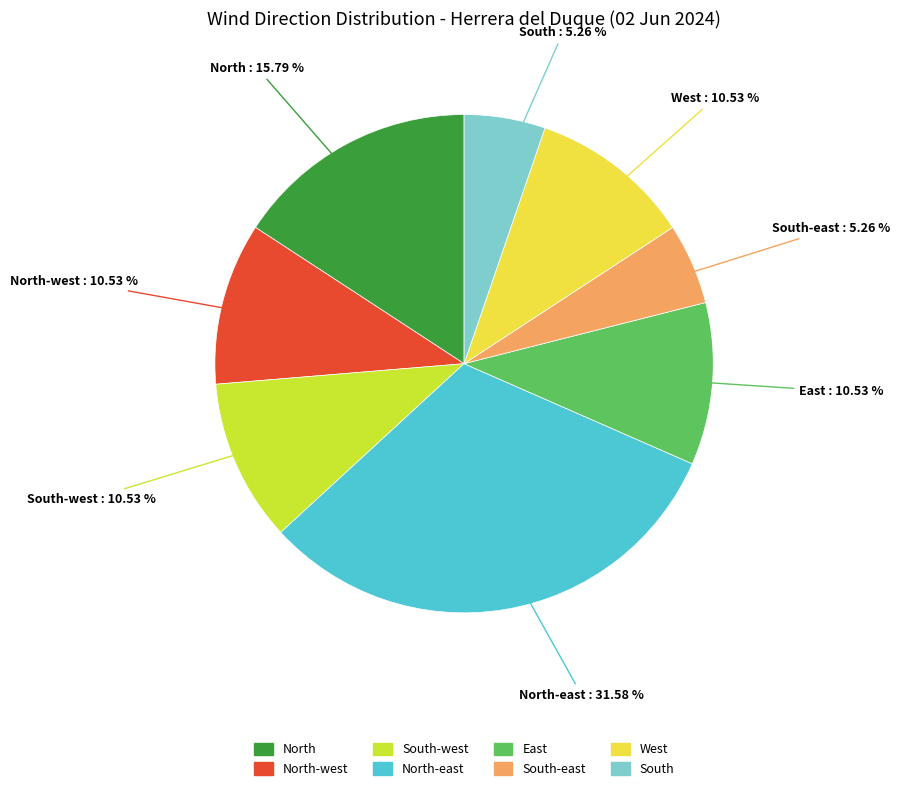

Is there a majority slice in this chart?

No